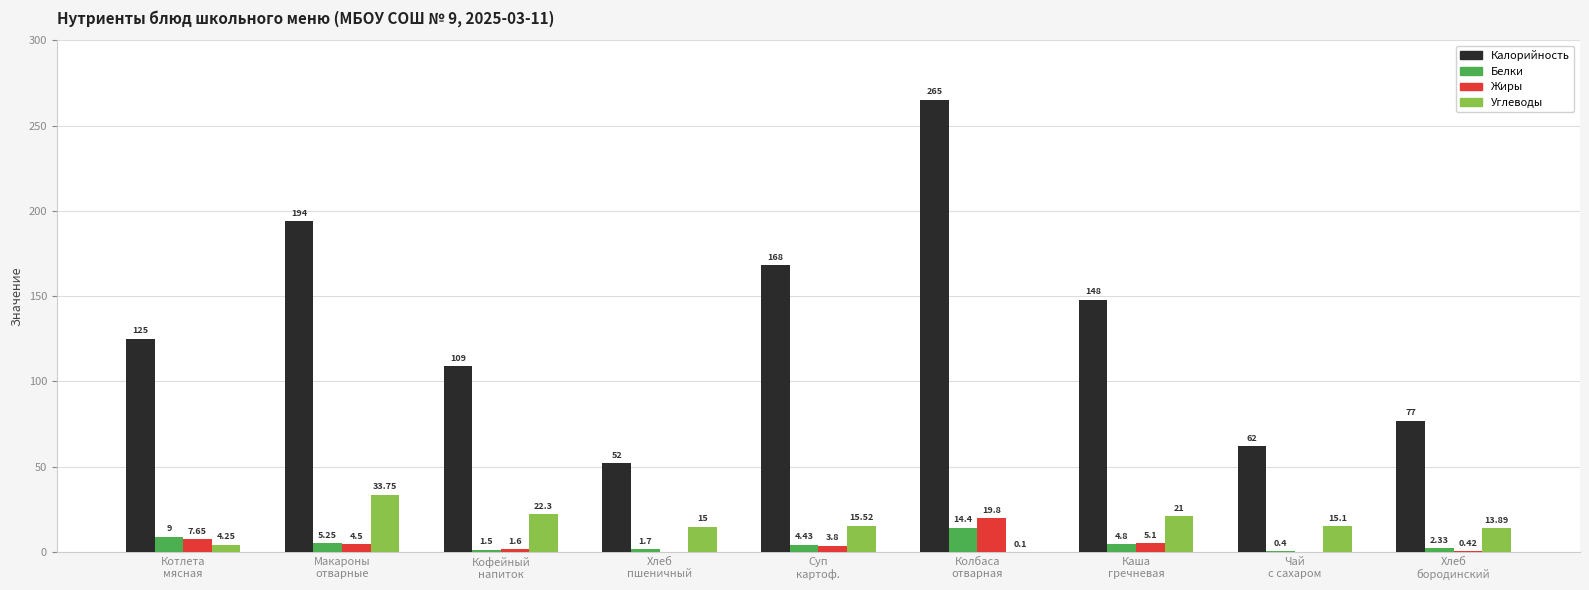

Are the bars horizontal?

No